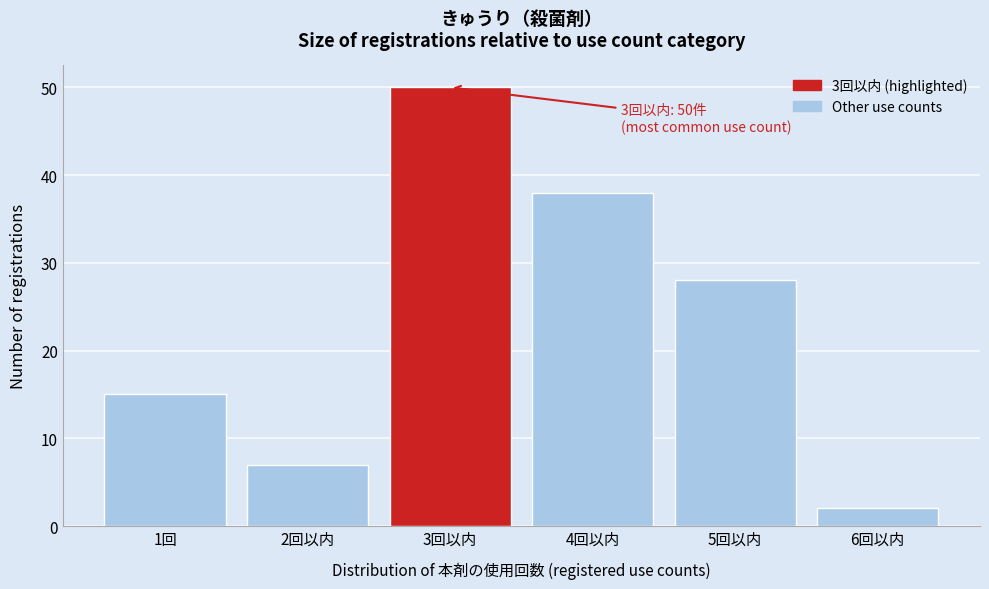

Reading right to left, transcribe all the data shown in this chart.

6回以内=2	5回以内=28	4回以内=38	3回以内=50	2回以内=7	1回=15